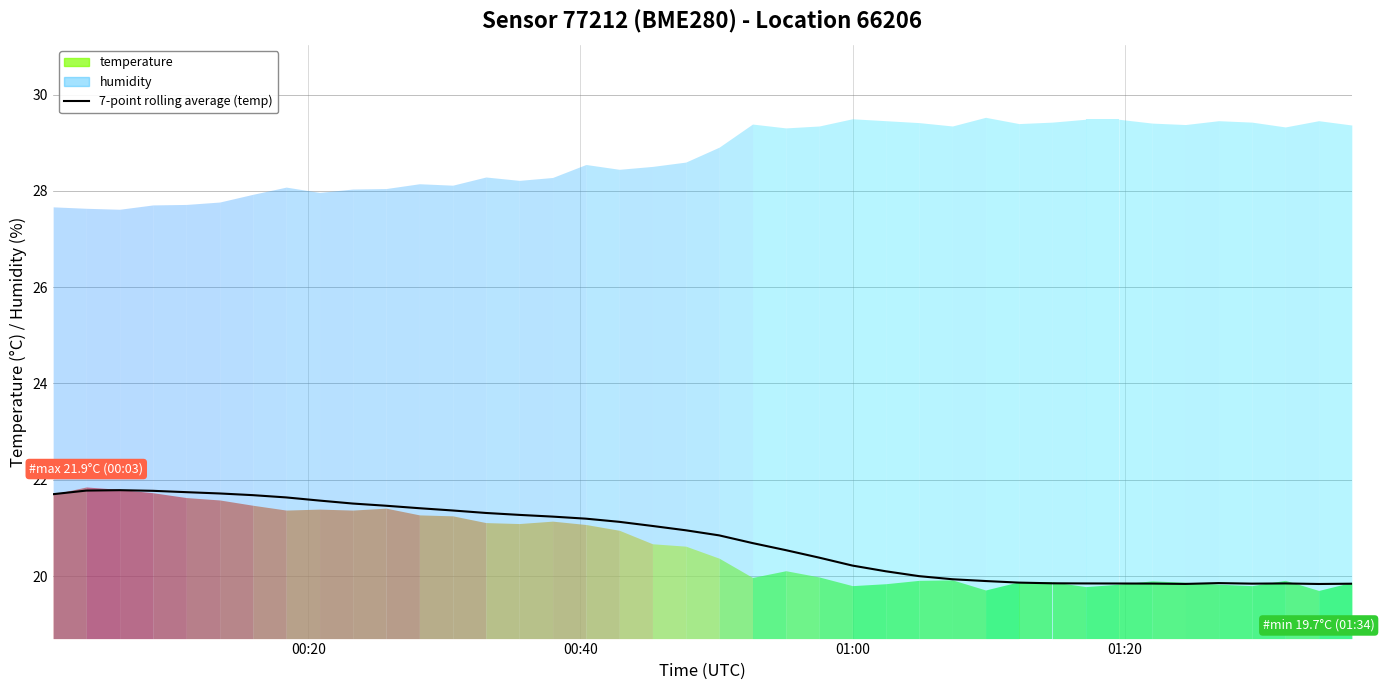

Is this an area chart (filled region under the line)?

No